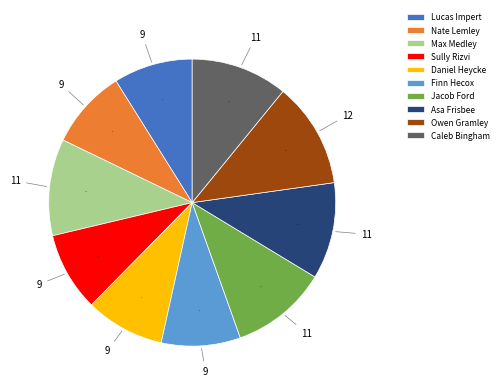

What is the ratio of the value at Lucas Impert to the value at Finn Hecox?

1.0